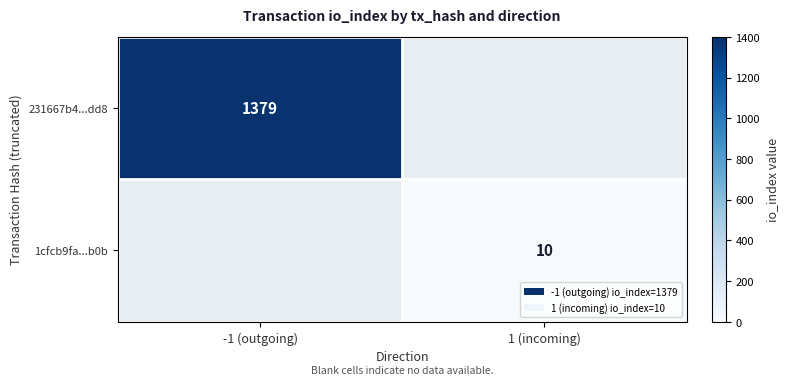

What is the maximum value shown in the chart?

1379